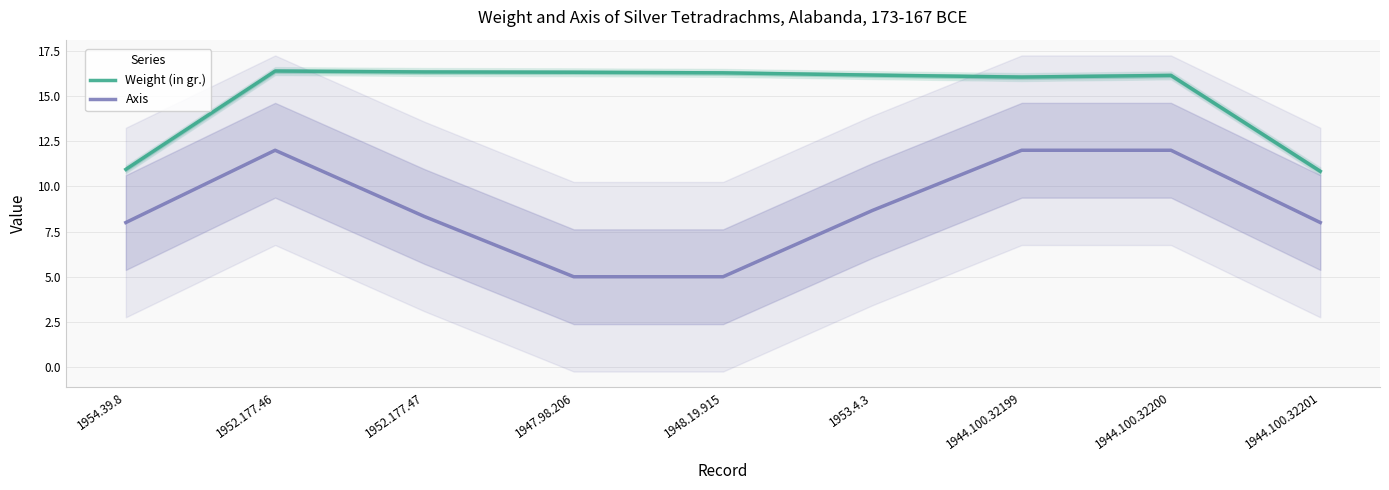

Does the chart display data point markers on the line(s)?

No